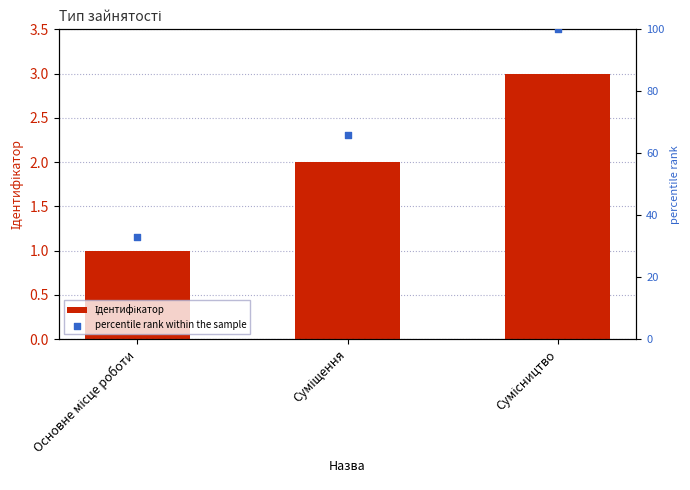

At which category is the sum across all series the highest?

Сумісництво